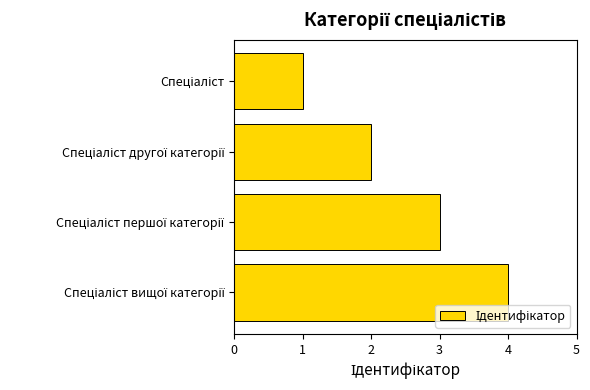

What is the difference between the maximum and minimum values?

3